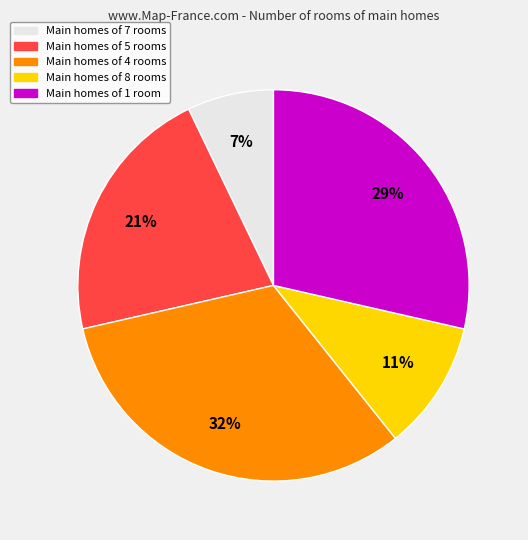

To the nearest percent, what percentage of the pie is Main homes of 8 rooms?

11%